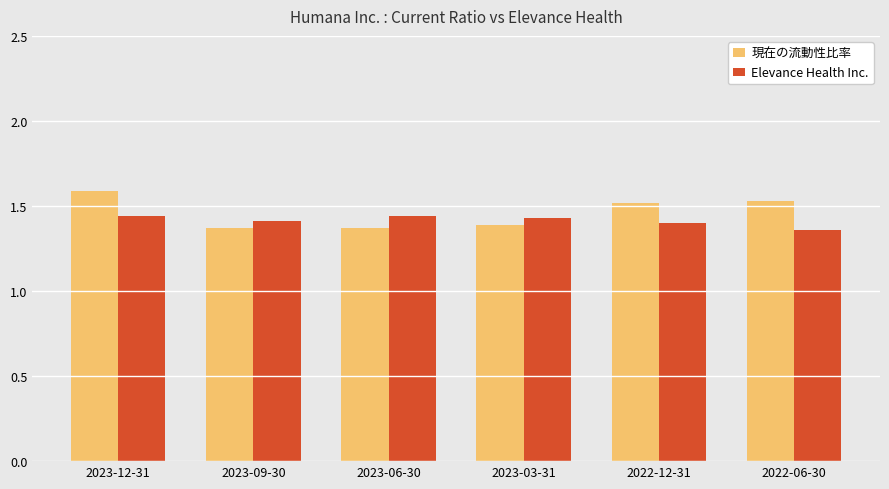

Which category has the highest value across all series?

2023-12-31